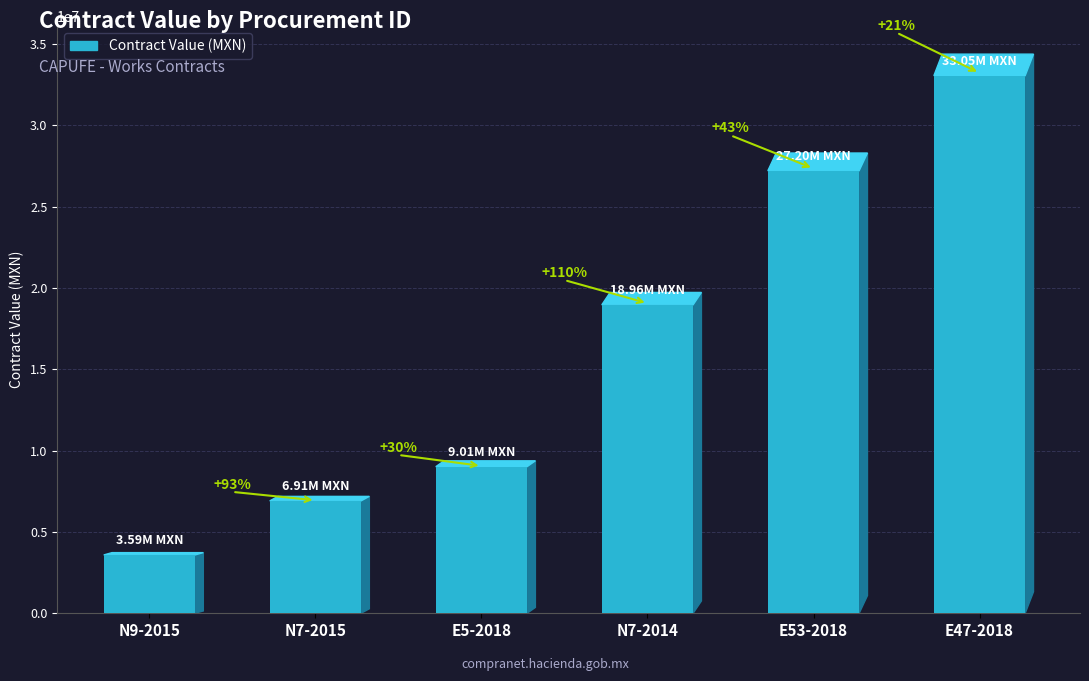

How many values are below 18961431?

3